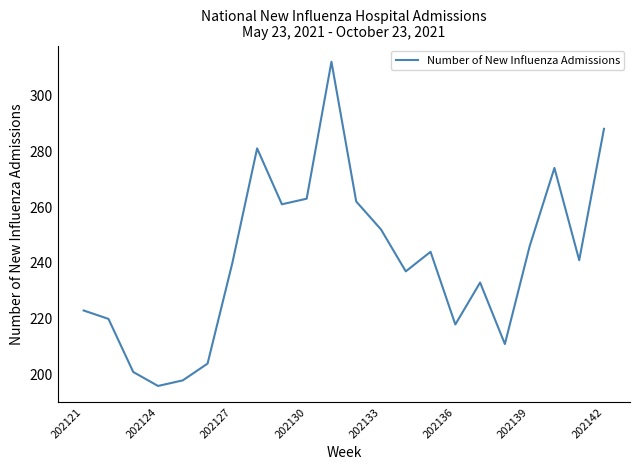

What is the smallest value displayed?

196